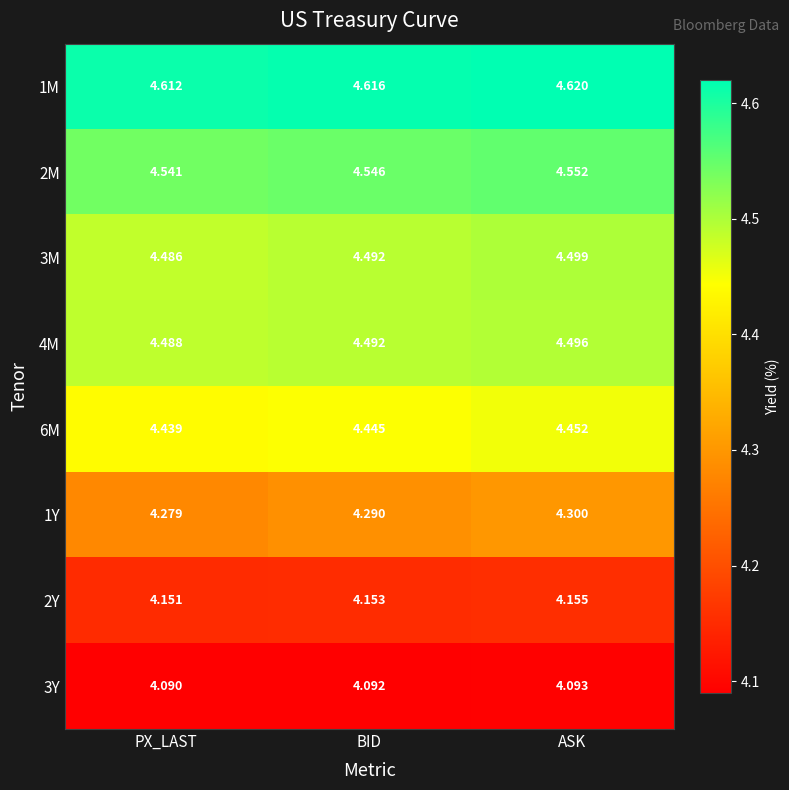

At which label is 1M closest to 4?

PX_LAST